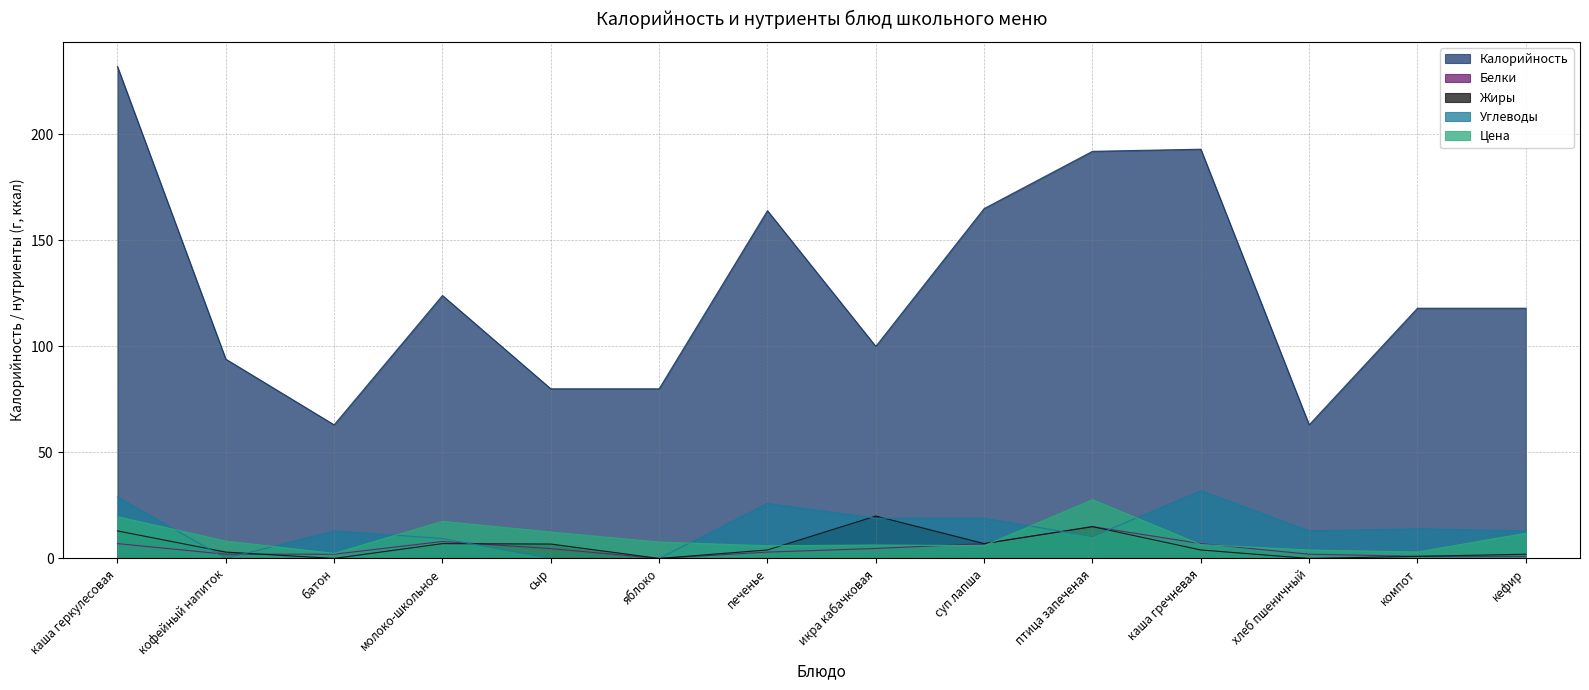

What are all the series names shown in the legend?

Калорийность, Белки, Жиры, Углеводы, Цена